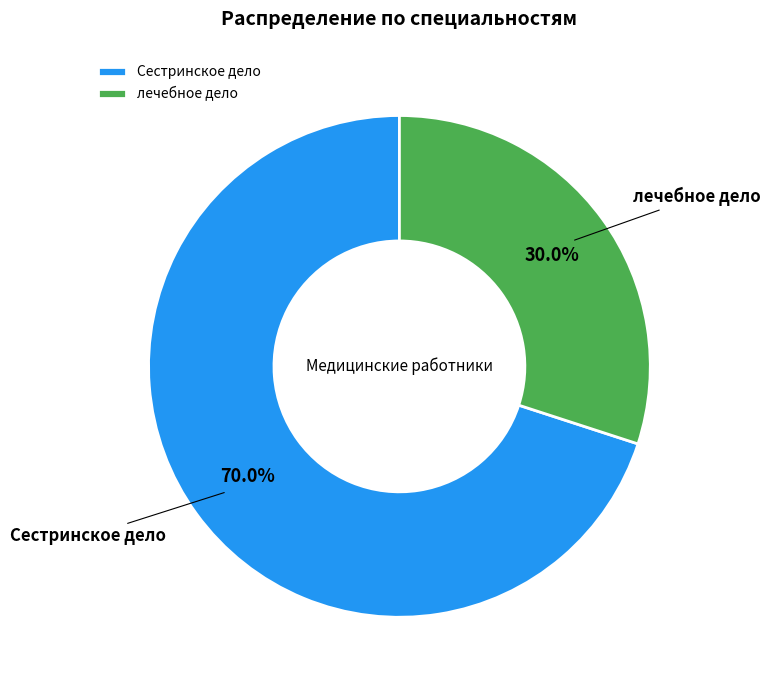

Which category has the smallest portion of the pie?

лечебное дело